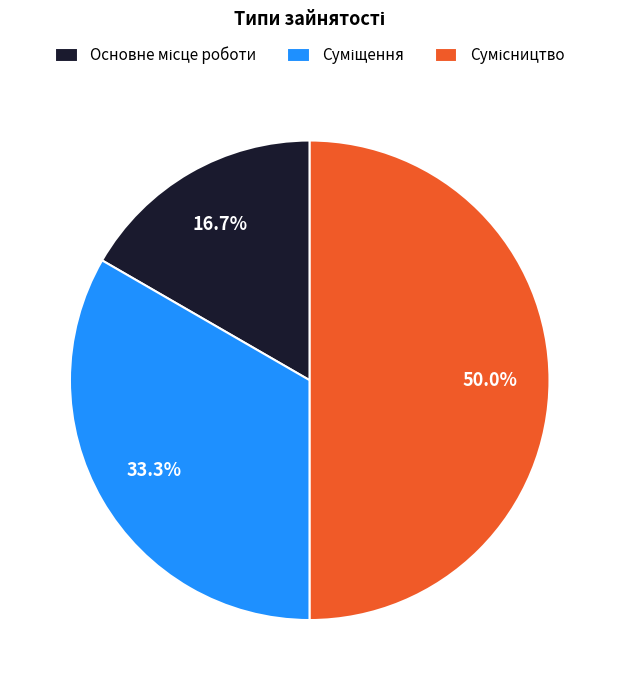

To the nearest percent, what is the difference between the largest and smallest slice percentages?

33%